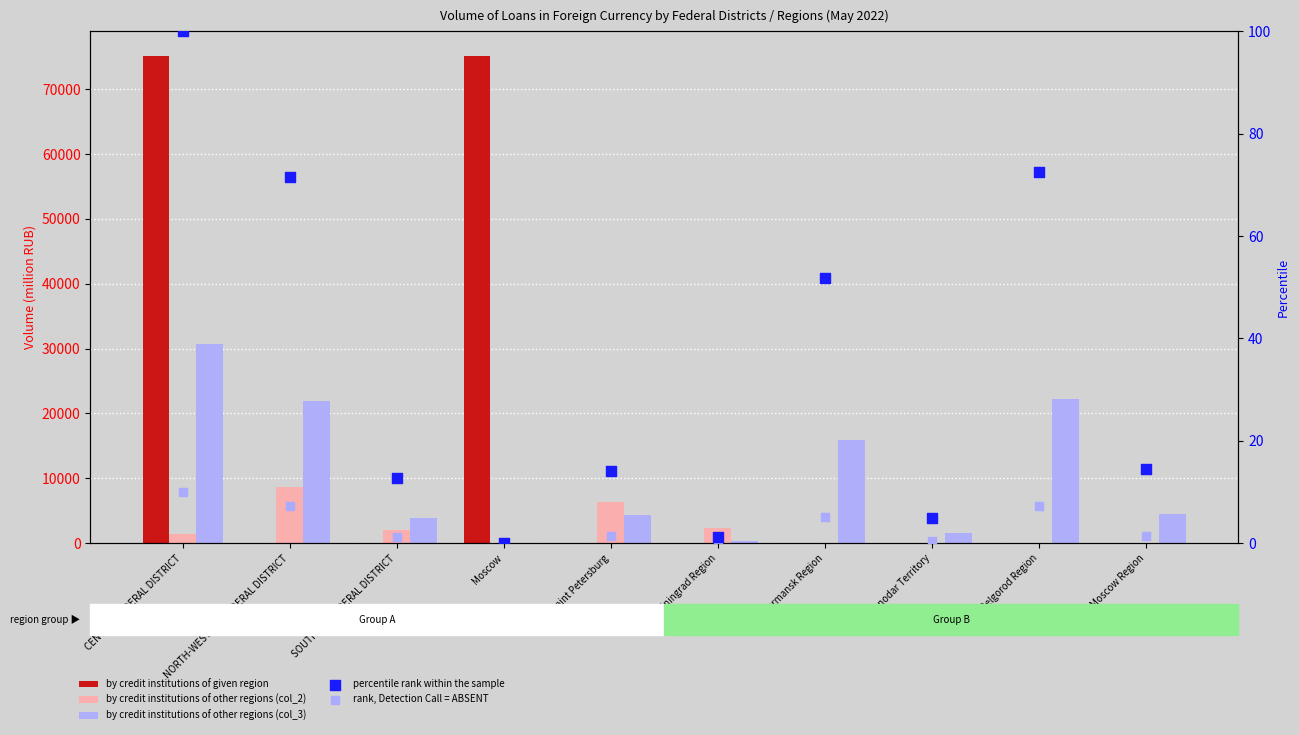

What is the total value across all series at SOUTHERN FEDERAL DISTRICT?

5934.9